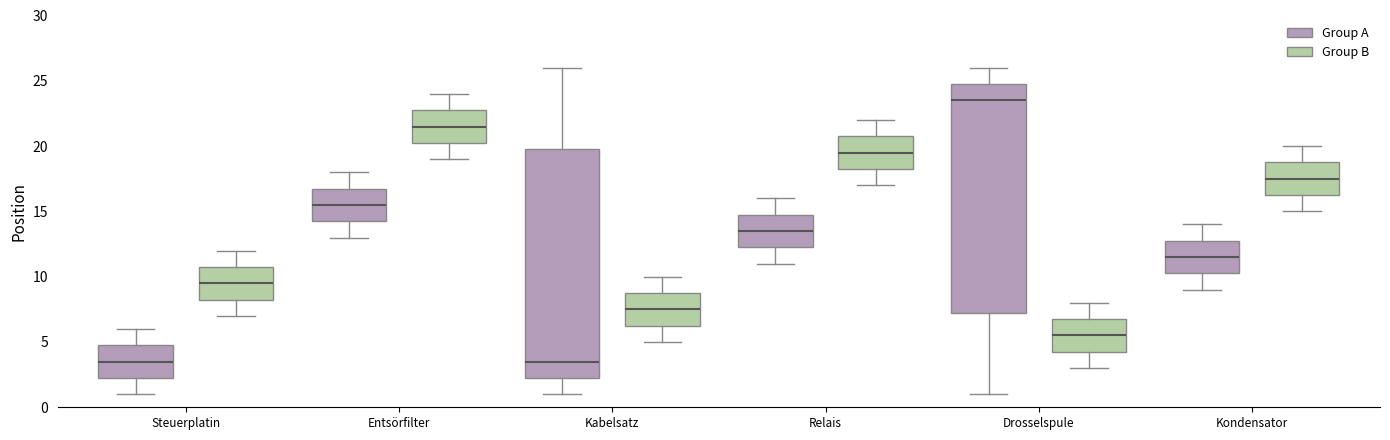

Reading left to right, transcribe this box plot: for each box, give where its median line is, the range the box spans, and where its two whiskers end, as read against the y-axis. The values are not printed on the chart, so give them approximately, as read against the axis.

Steuerplatin (Group A): median 3.5, box 2.5 to 5.0, whiskers 1.0 to 6.0
Steuerplatin (Group B): median 9.5, box 8.5 to 11.0, whiskers 7.0 to 12.0
Entsörfilter (Group A): median 15.5, box 14.5 to 17.0, whiskers 13.0 to 18.0
Entsörfilter (Group B): median 21.5, box 20.5 to 23.0, whiskers 19.0 to 24.0
Kabelsatz (Group A): median 3.5, box 2.5 to 20.0, whiskers 1.0 to 26.0
Kabelsatz (Group B): median 7.5, box 6.5 to 9.0, whiskers 5.0 to 10.0
Relais (Group A): median 13.5, box 12.5 to 15.0, whiskers 11.0 to 16.0
Relais (Group B): median 19.5, box 18.5 to 21.0, whiskers 17.0 to 22.0
Drosselspule (Group A): median 23.5, box 7.5 to 25.0, whiskers 1.0 to 26.0
Drosselspule (Group B): median 5.5, box 4.5 to 7.0, whiskers 3.0 to 8.0
Kondensator (Group A): median 11.5, box 10.5 to 13.0, whiskers 9.0 to 14.0
Kondensator (Group B): median 17.5, box 16.5 to 19.0, whiskers 15.0 to 20.0